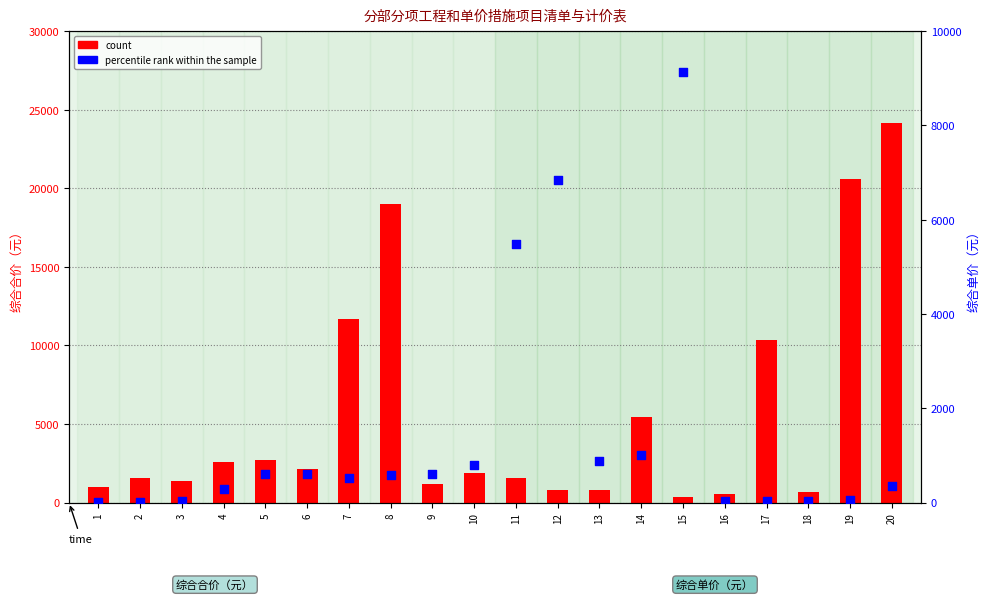

Which series contains the lowest Y value?

percentile rank within the sample